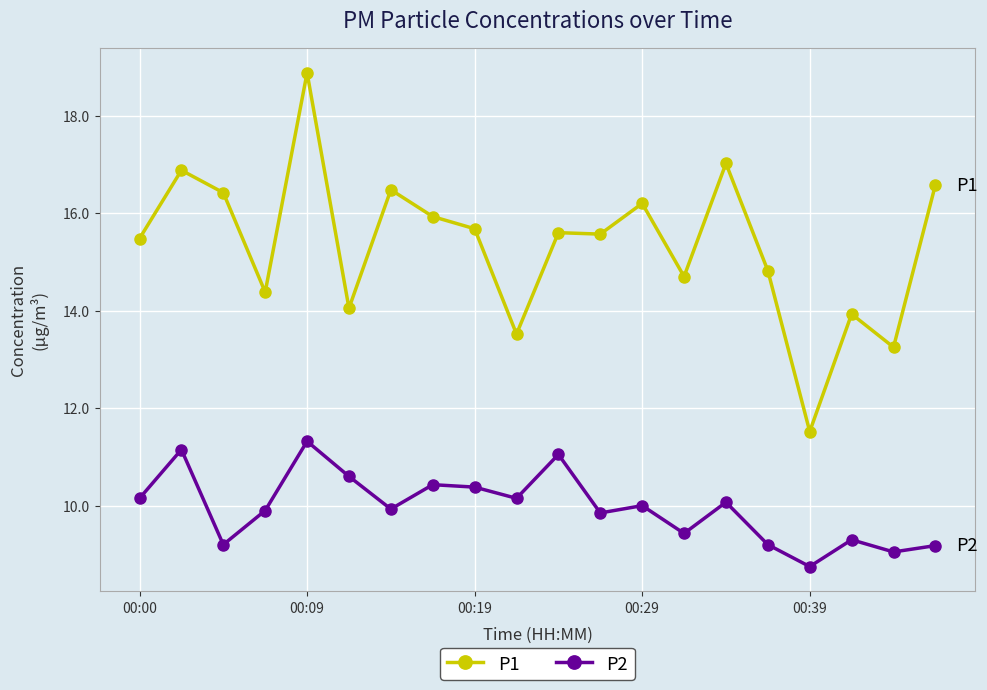

Rank the series by their average value, from highest to lowest.

P1, P2